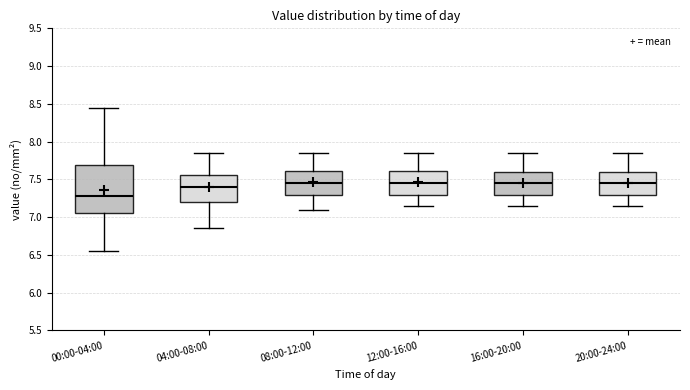

Comparing the boxes themselves (not the whiskers), which one is the tallest?

00:00-04:00